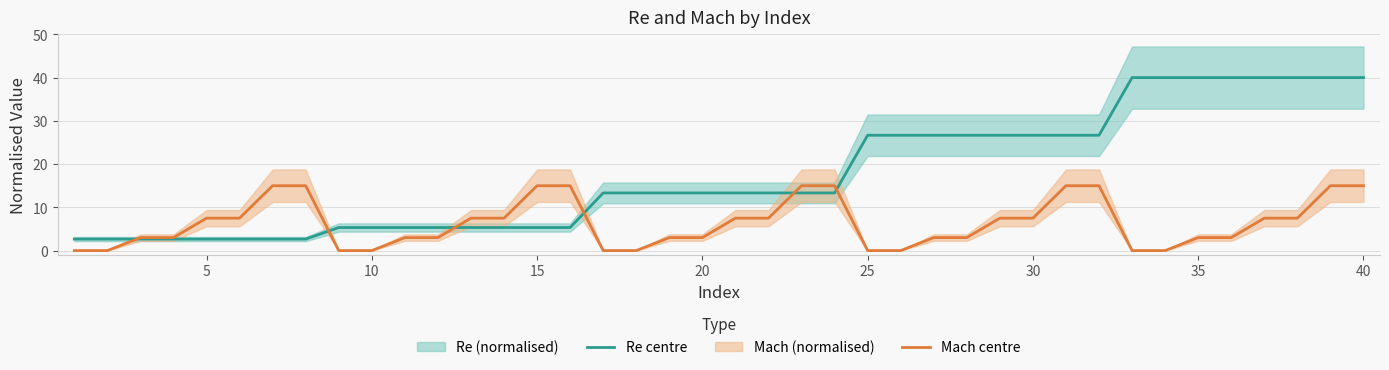

Which series has the widest spread of values?

Re centre